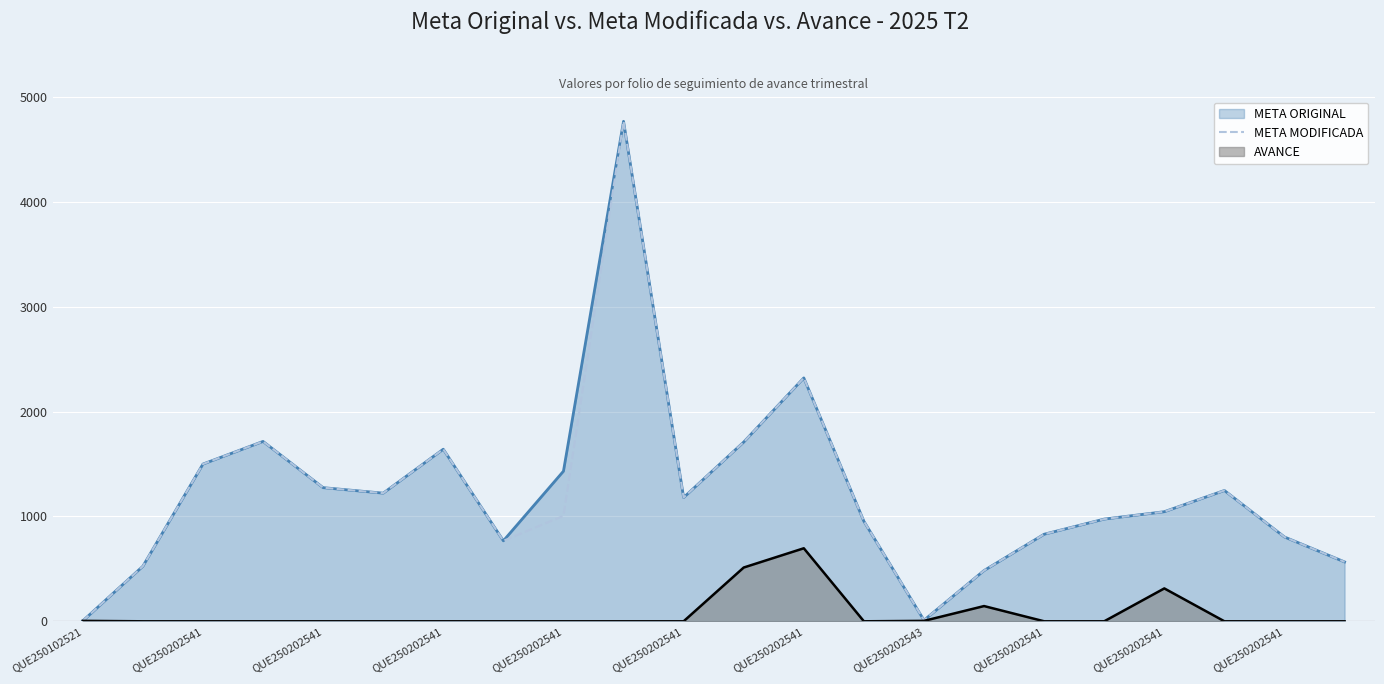

What is the label of the 17th point from the right?

QUE250202541